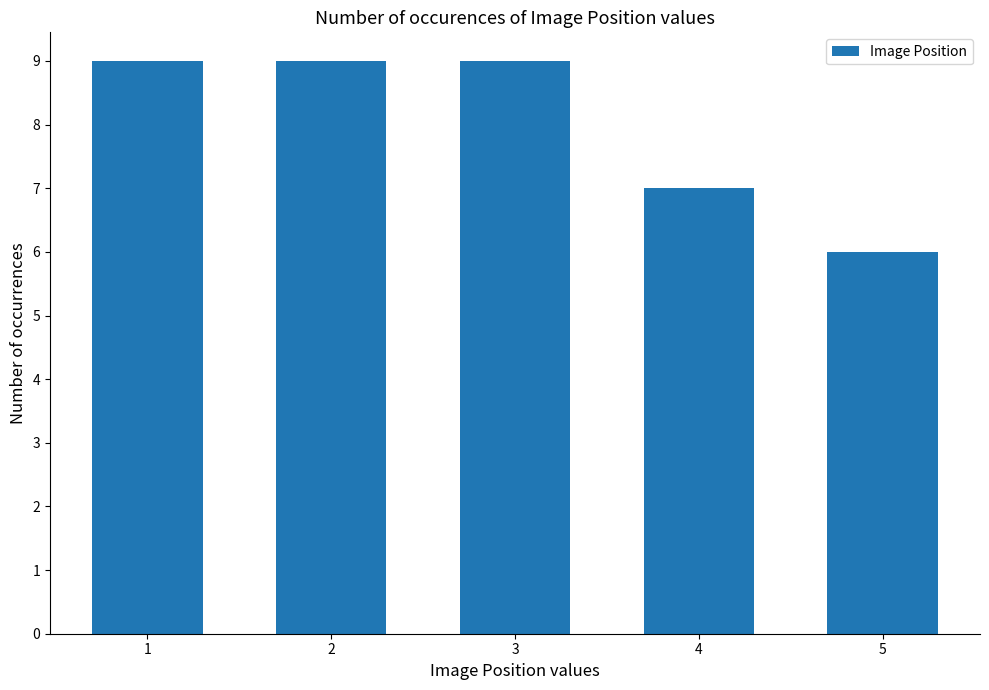

What is the value of the 2nd bar from the left?

9